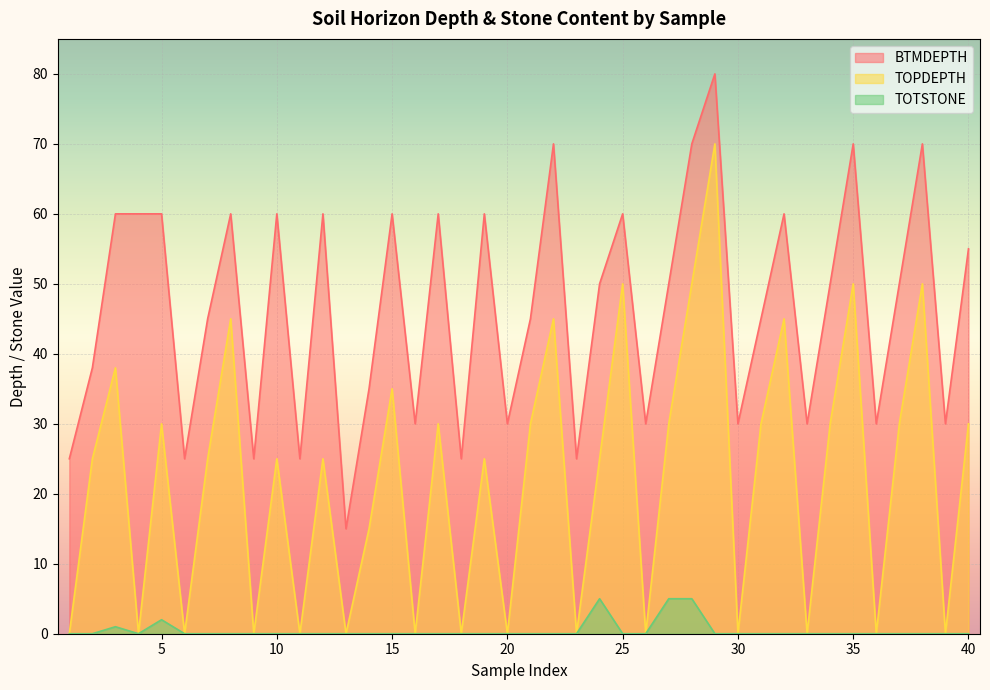

What is the difference between the maximum and second lowest values in the TOTSTONE series?

5